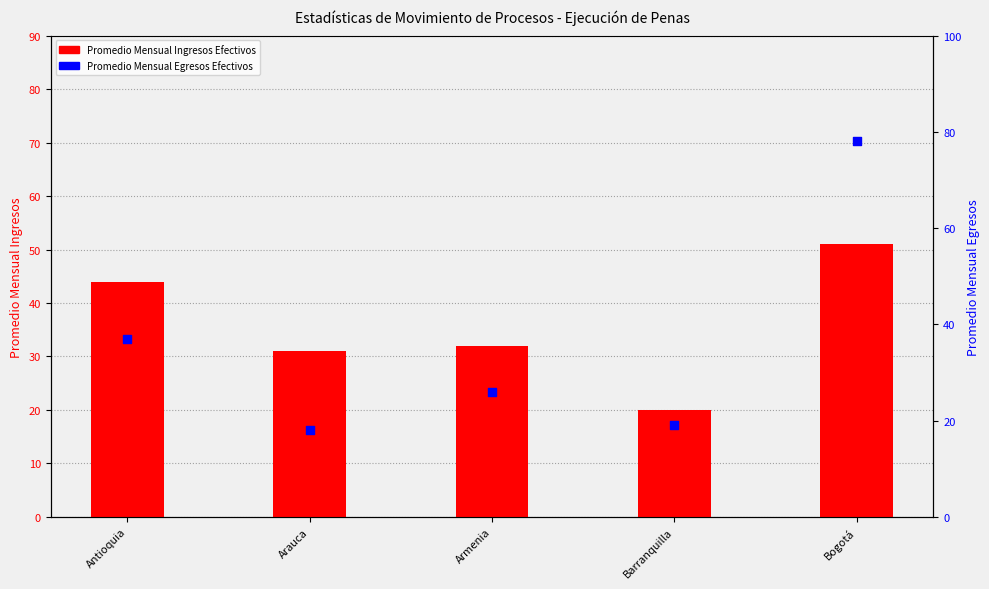

Which series has the largest Y range (max minus min)?

Promedio Mensual Egresos Efectivos